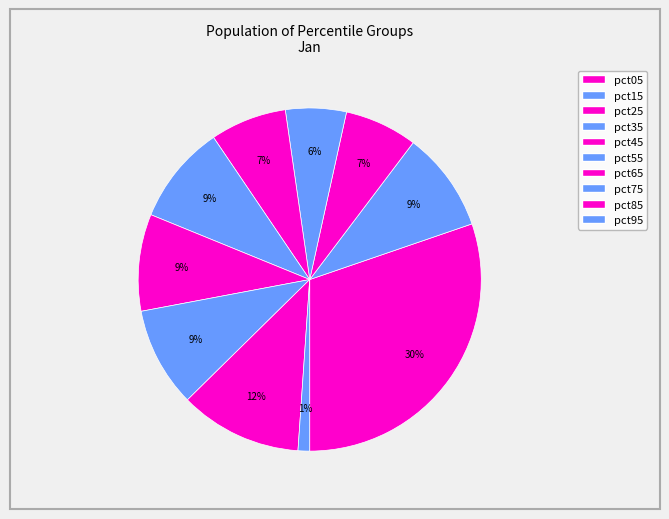

Which category has the biggest portion of the pie?

pct05